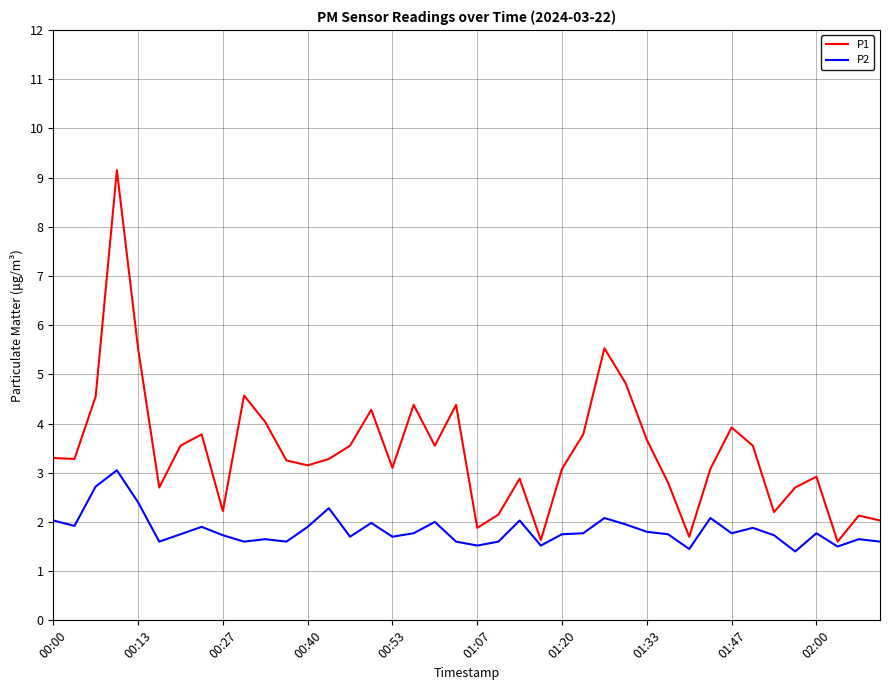

Which series has the widest spread of values?

P1